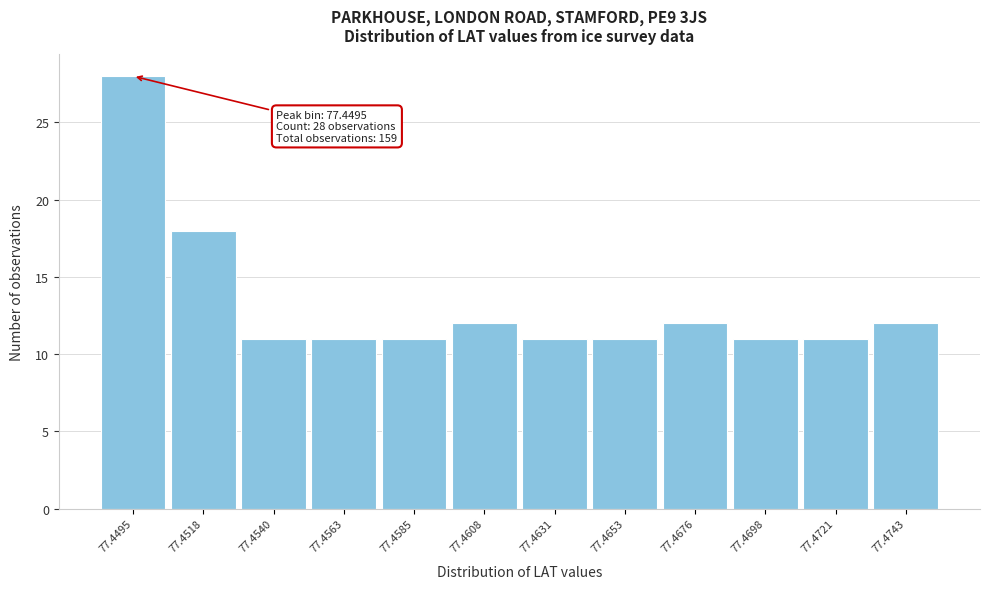

Reading right to left, what are all the values shown in this chart?

12	11	11	12	11	11	12	11	11	11	18	28